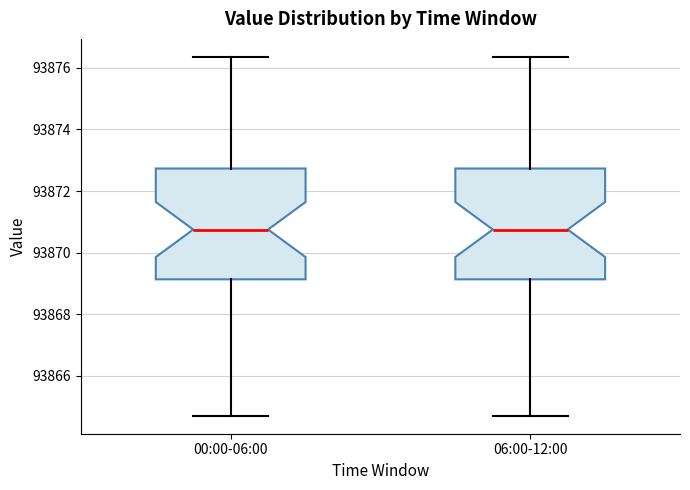

Where does the lower whisker of the box for 00:00-06:00 end on the y-axis? The values are not printed on the chart, so give them approximately, as read against the axis.

93864.8